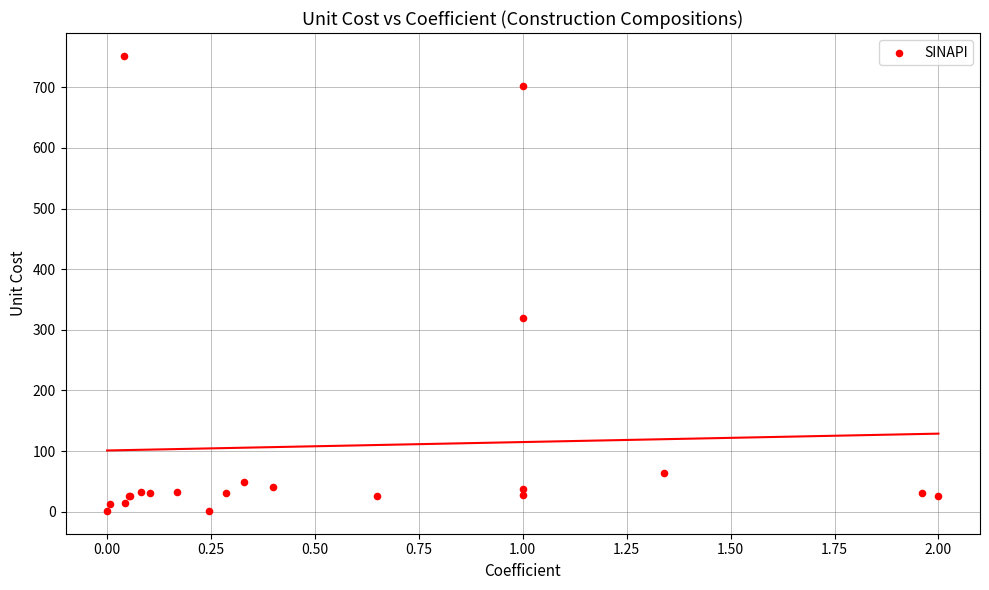

What Y value in the scatter plot is closest to 376?

319.9